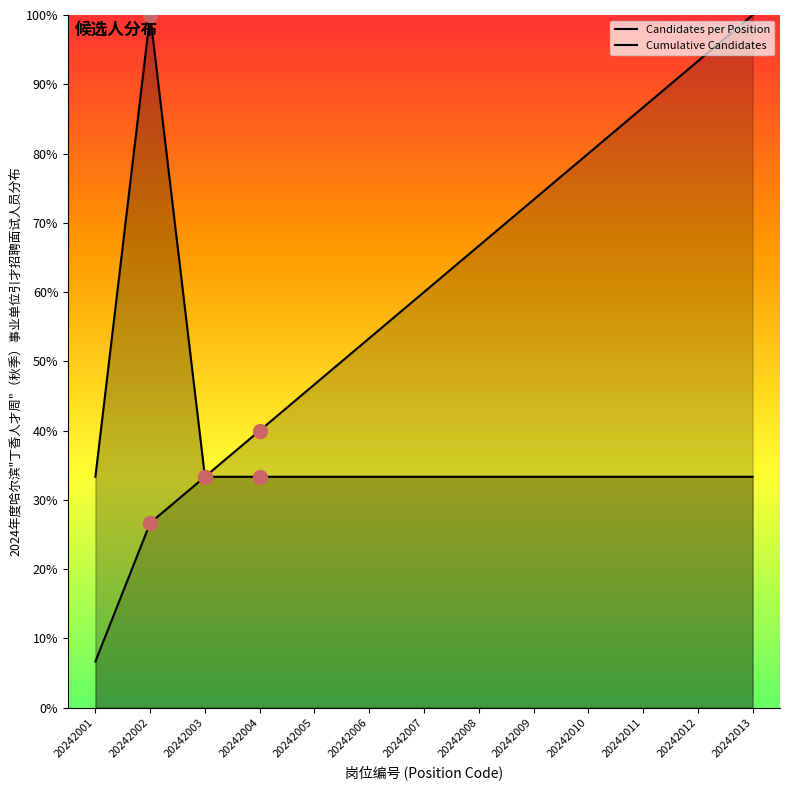

Reading right to left, list all the values displayed in this chart.

Candidates per Position: 33.3	33.3	33.3	33.3	33.3	33.3	33.3	33.3	33.3	33.3	33.3	100.0	33.3
Cumulative Candidates: 100.0	93.3	86.7	80.0	73.3	66.7	60.0	53.3	46.7	40.0	33.3	26.7	6.7